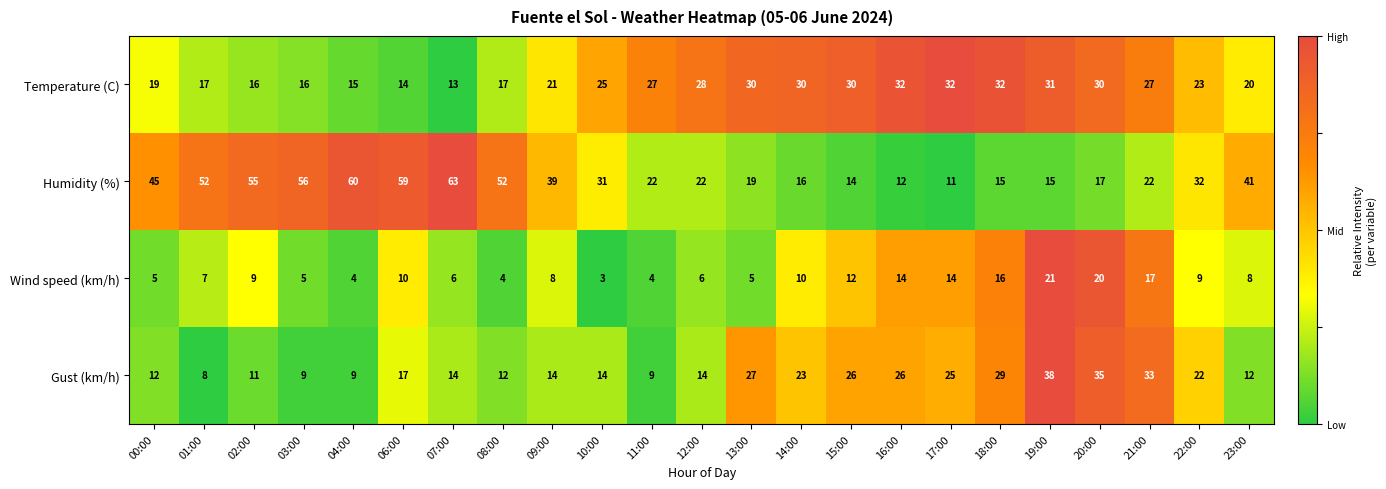

Which series has the largest range (max minus min)?

Humidity (%)